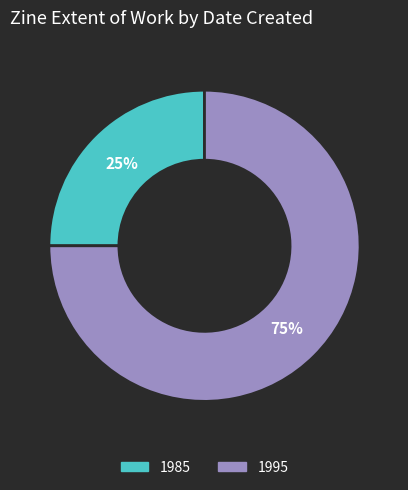

Which has a higher value, 1995 or 1985?

1995